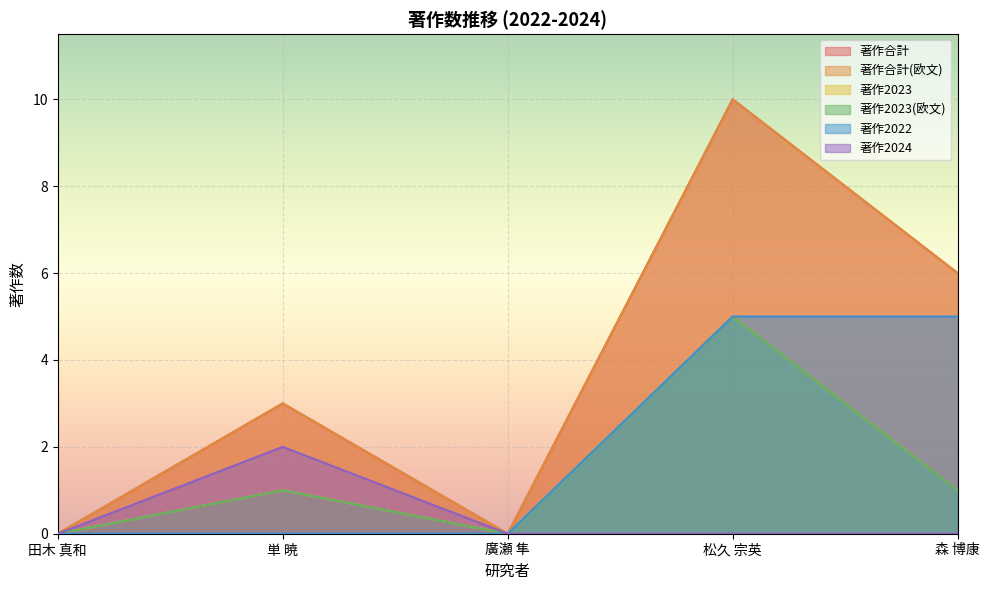

Is it true that 著作合計 equals 6 at 森 博康?

True